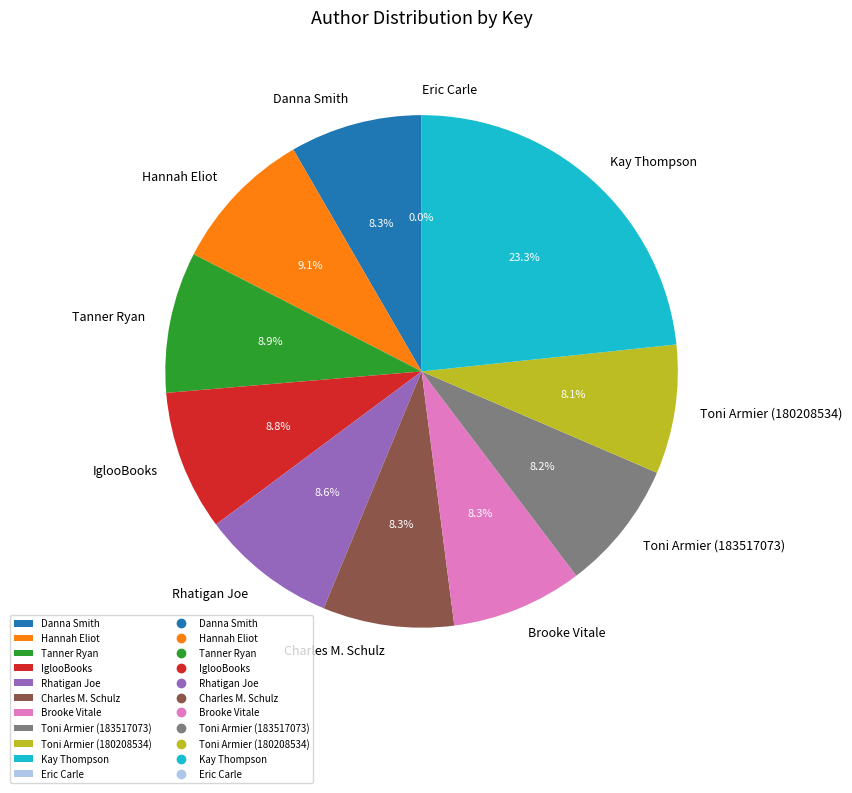

Combined, what portion of the pie is IglooBooks and Charles M. Schulz?

17.1%